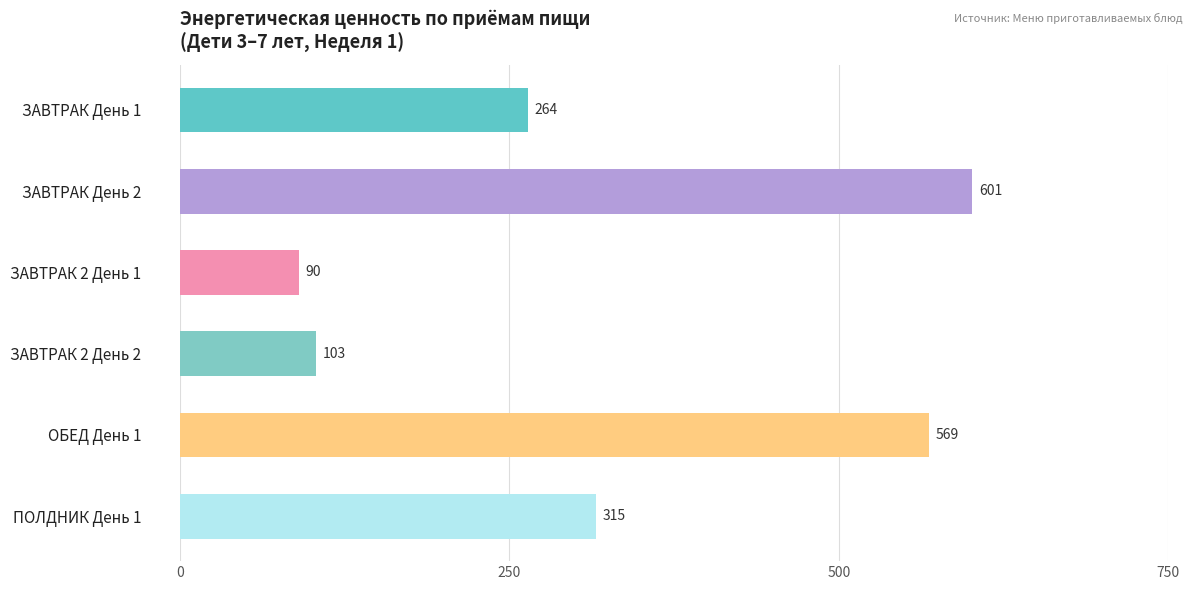

What is the greatest value displayed?

601.1